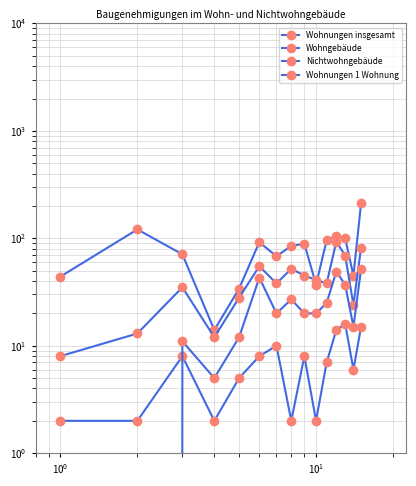

True or false: Wohnungen 1 Wohnung and Wohnungen insgesamt intersect in this chart.

False